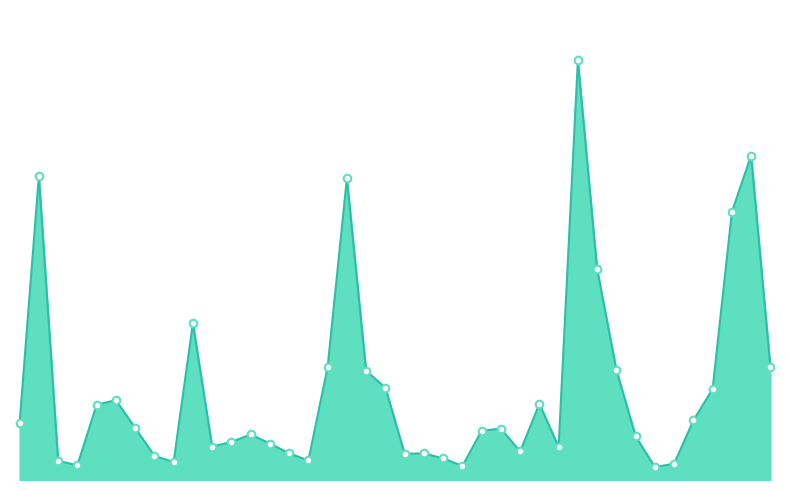

Is this an area chart (filled region under the line)?

Yes